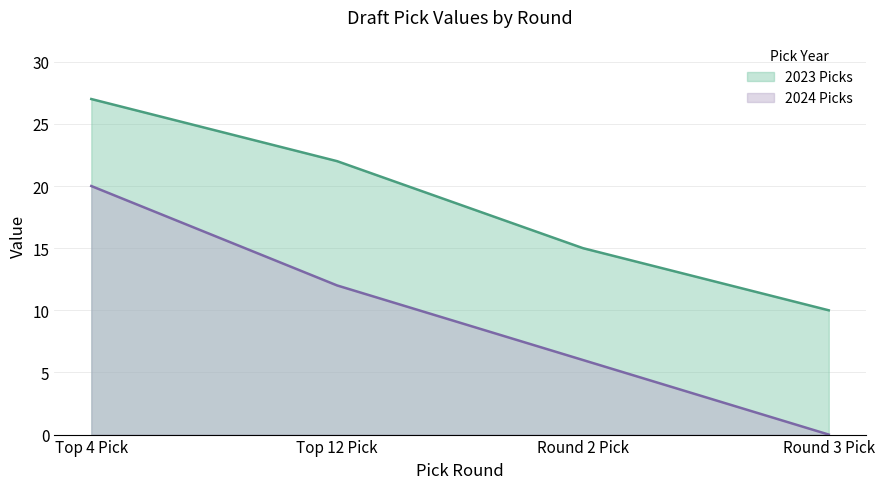

Is it true that 2024 Picks equals 10 at Round 2 Pick?

False